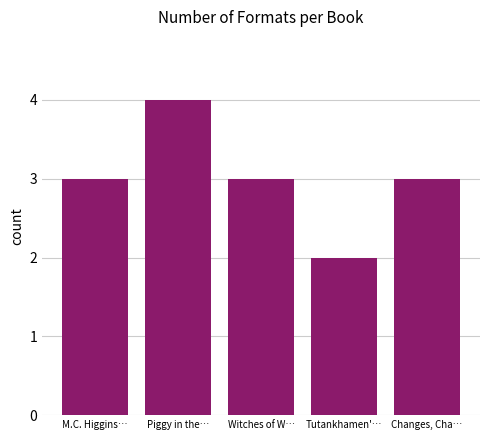

What is the change in value from Piggy in the… to Changes, Cha…?

-1